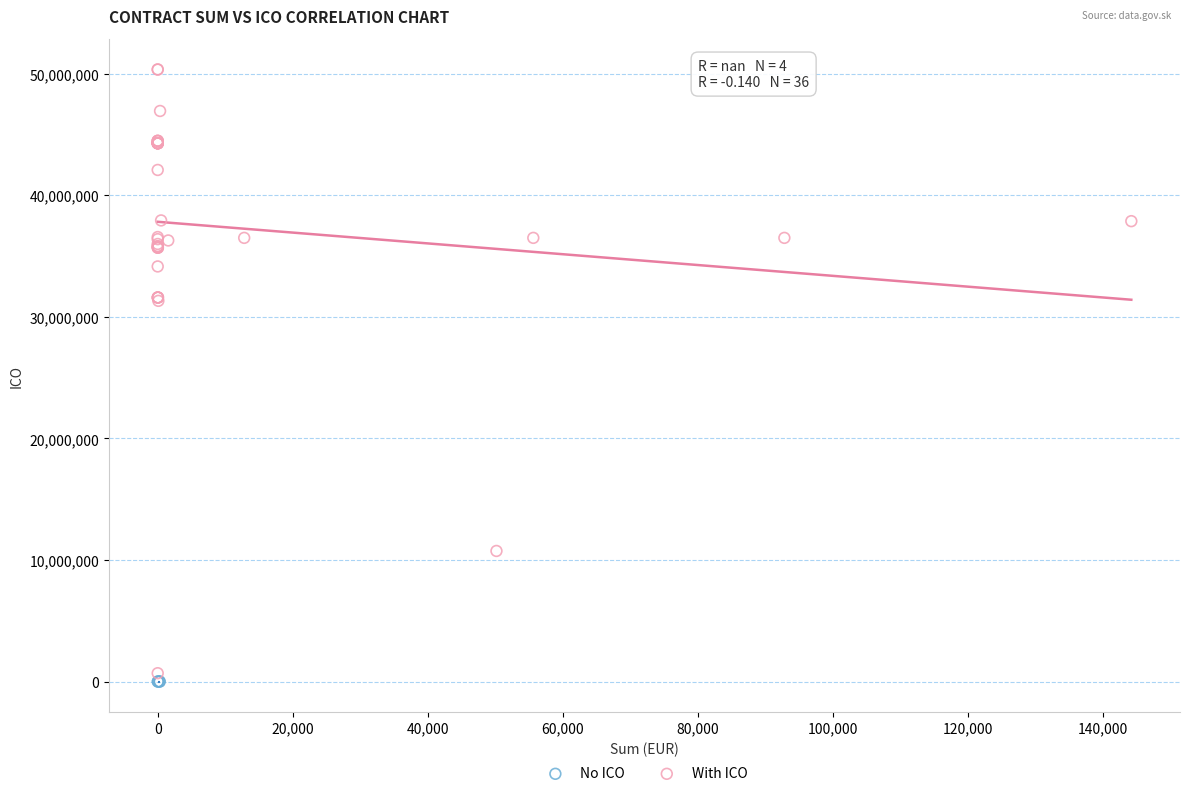

Which series contains the highest Y value?

With ICO